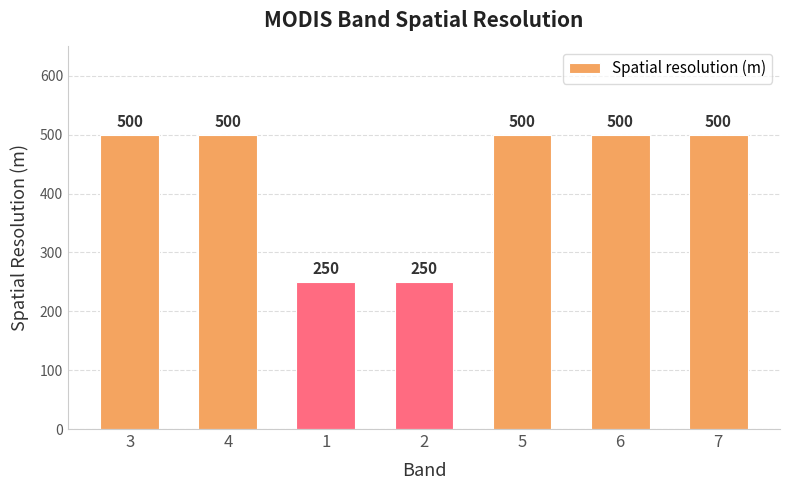

What is the greatest value displayed?

500